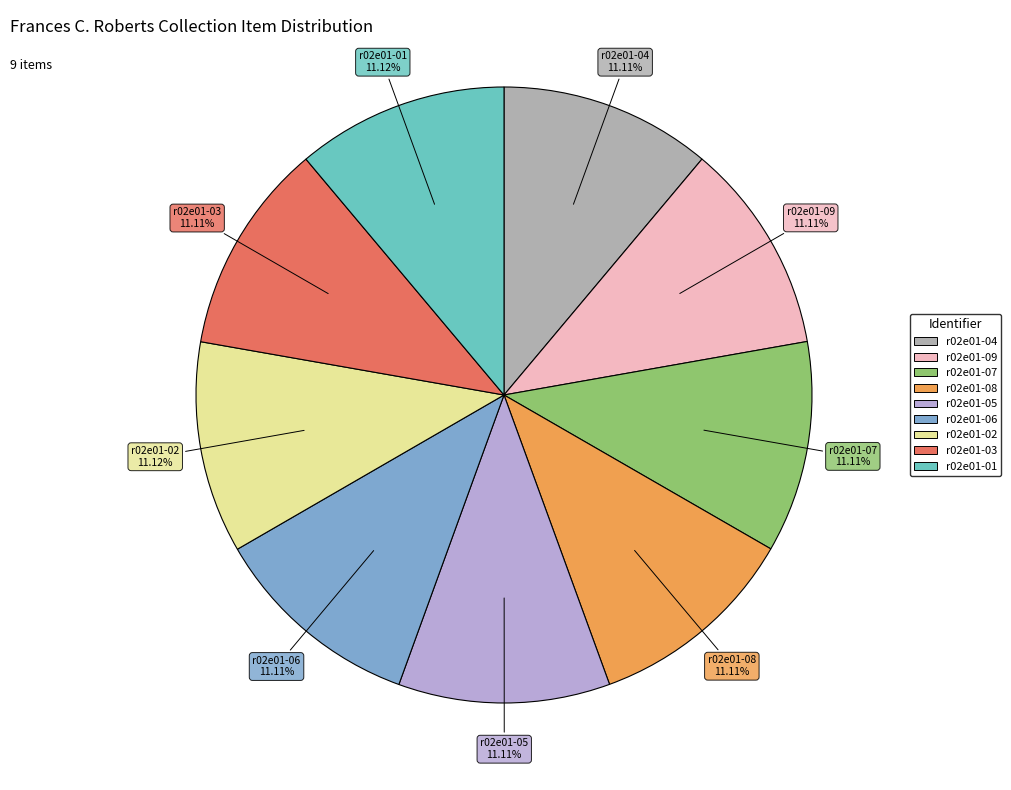

Does r02e01-03 represent more than half of the total?

No